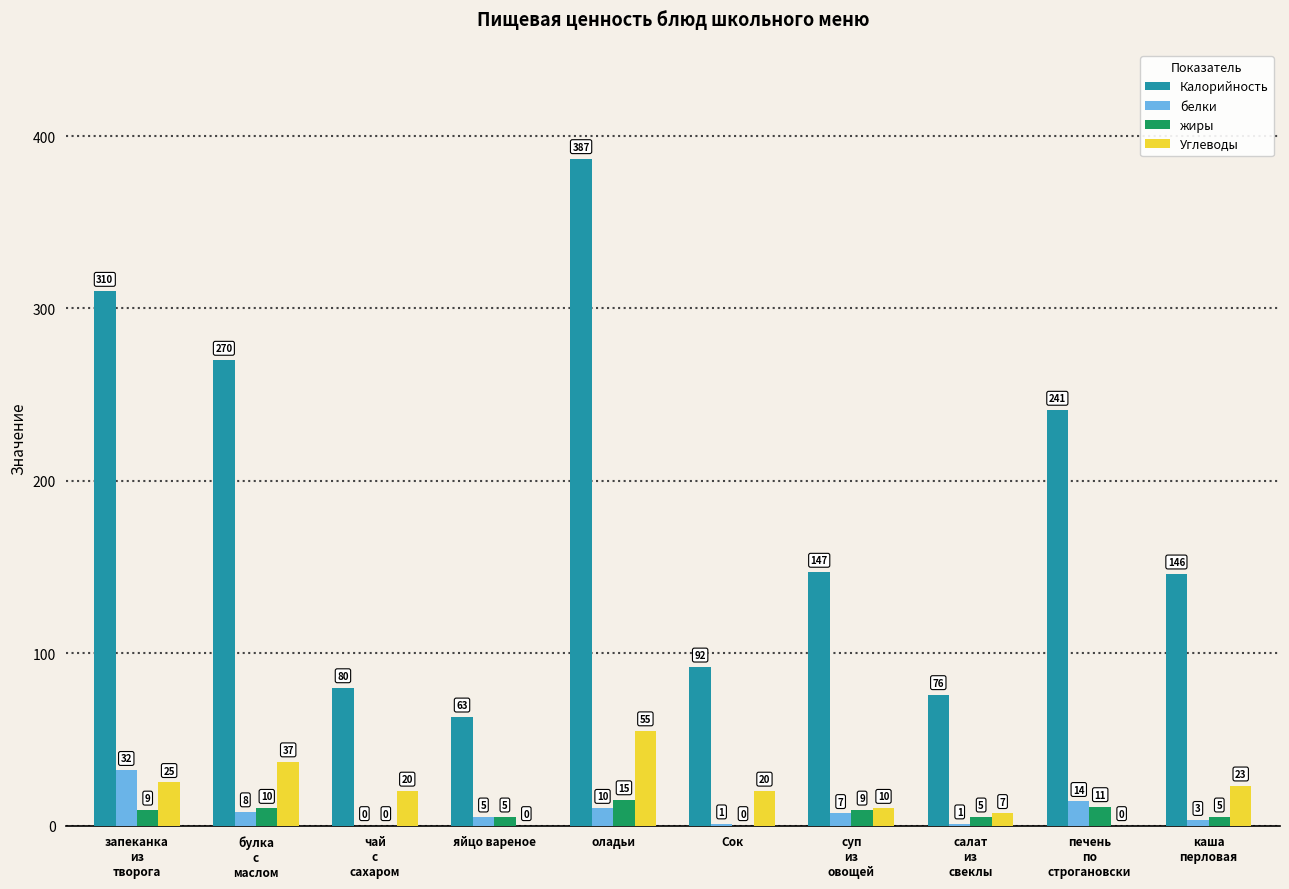

True or false: Калорийность has a value of 24 at яйцо вареное.

False